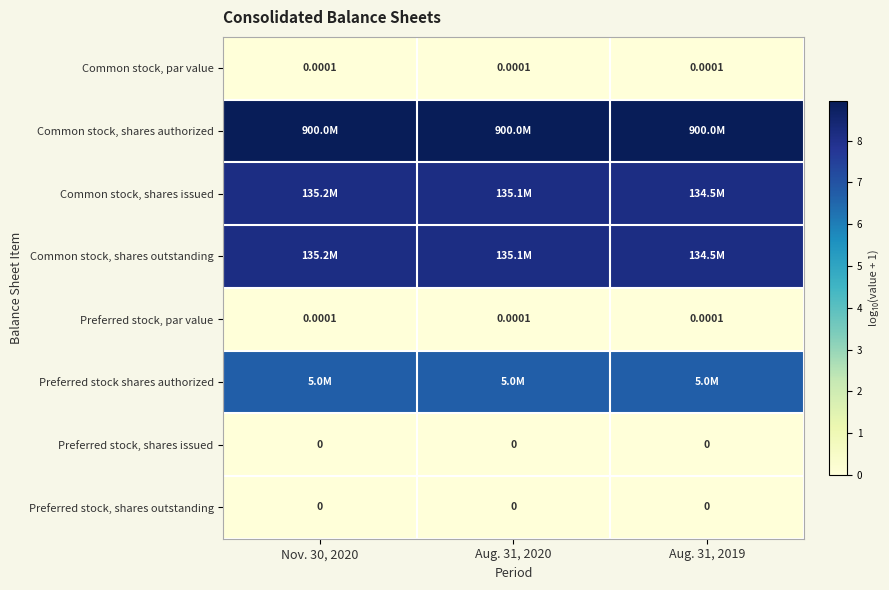

Is it true that Common stock, par value equals 0.0 at Aug. 31, 2020?

True